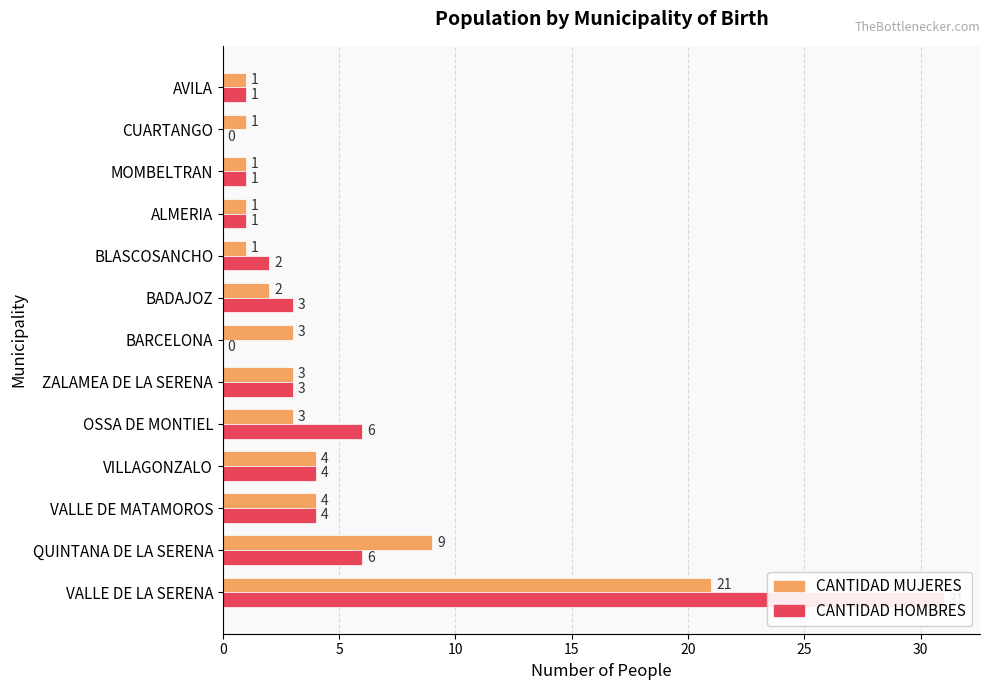

Is it true that CANTIDAD HOMBRES equals 4 at OSSA DE MONTIEL?

False